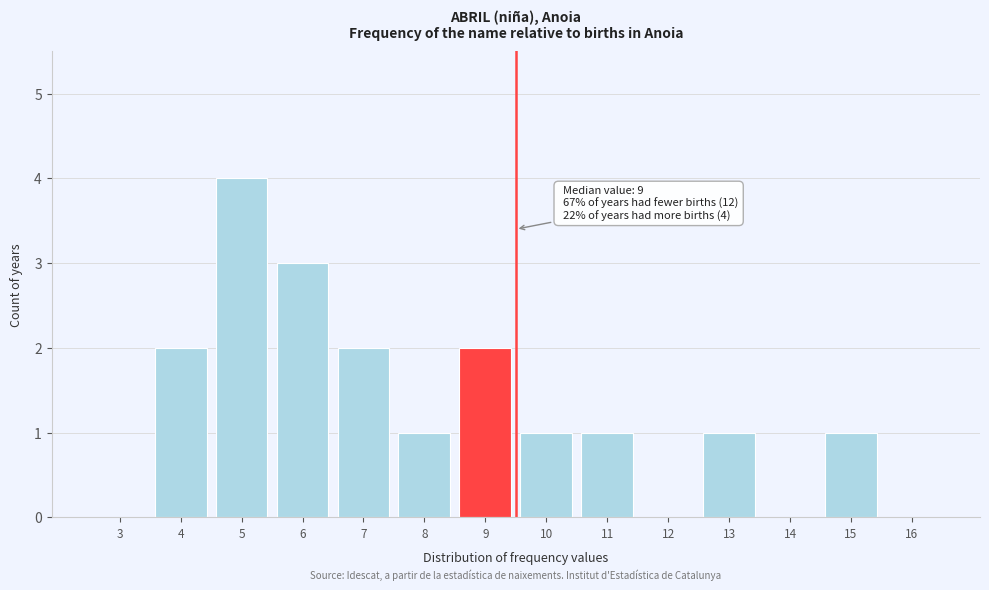

Reading left to right, list all the values displayed in this chart.

3=0	4=2	5=4	6=3	7=2	8=1	9=2	10=1	11=1	12=0	13=1	14=0	15=1	16=0